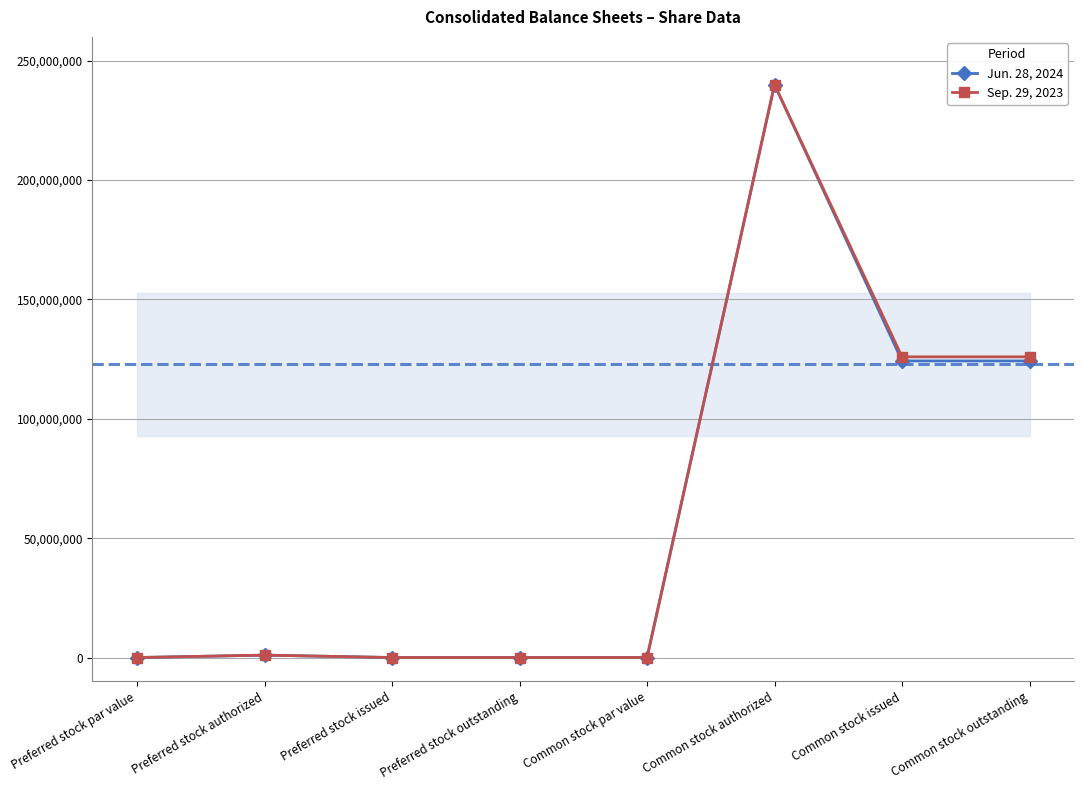

Rank the series by their average value, from lowest to highest.

Jun. 28, 2024, Sep. 29, 2023